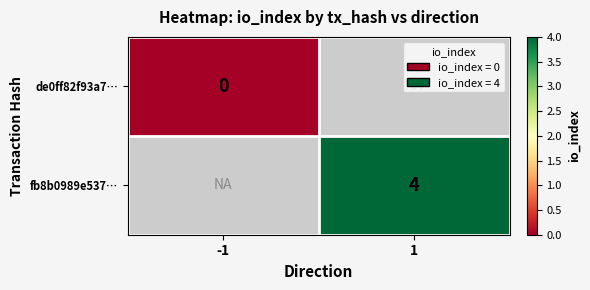

How many distinct data groups are displayed?

2